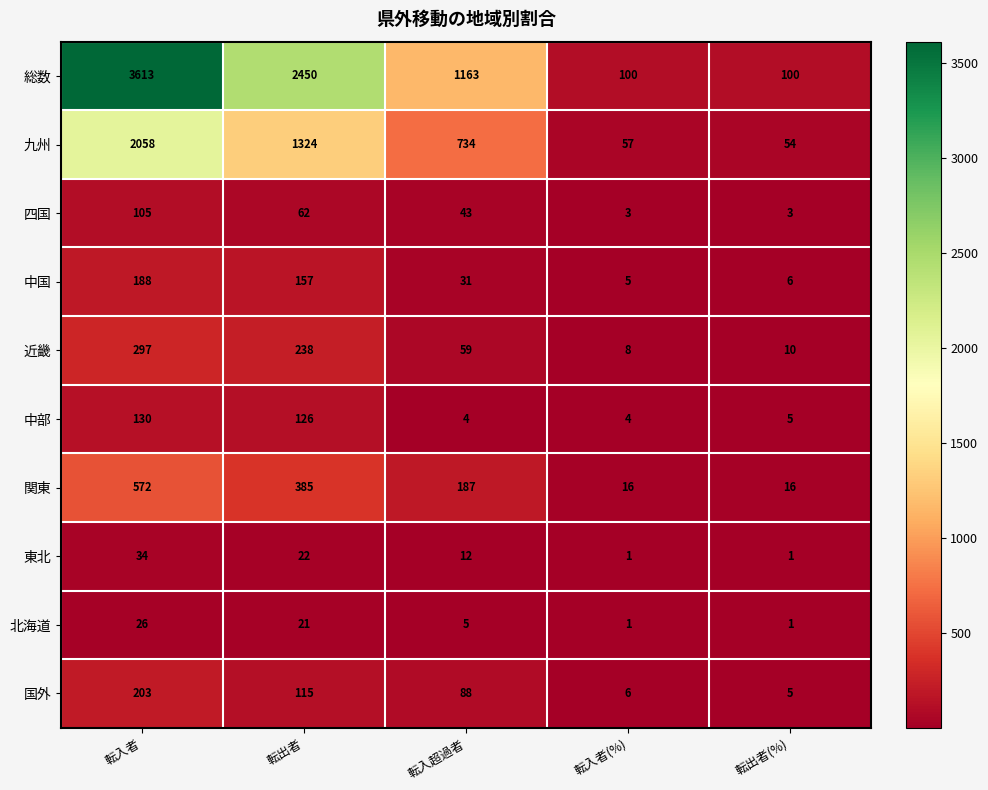

What is the total value across all series at 転入超過者?

2326